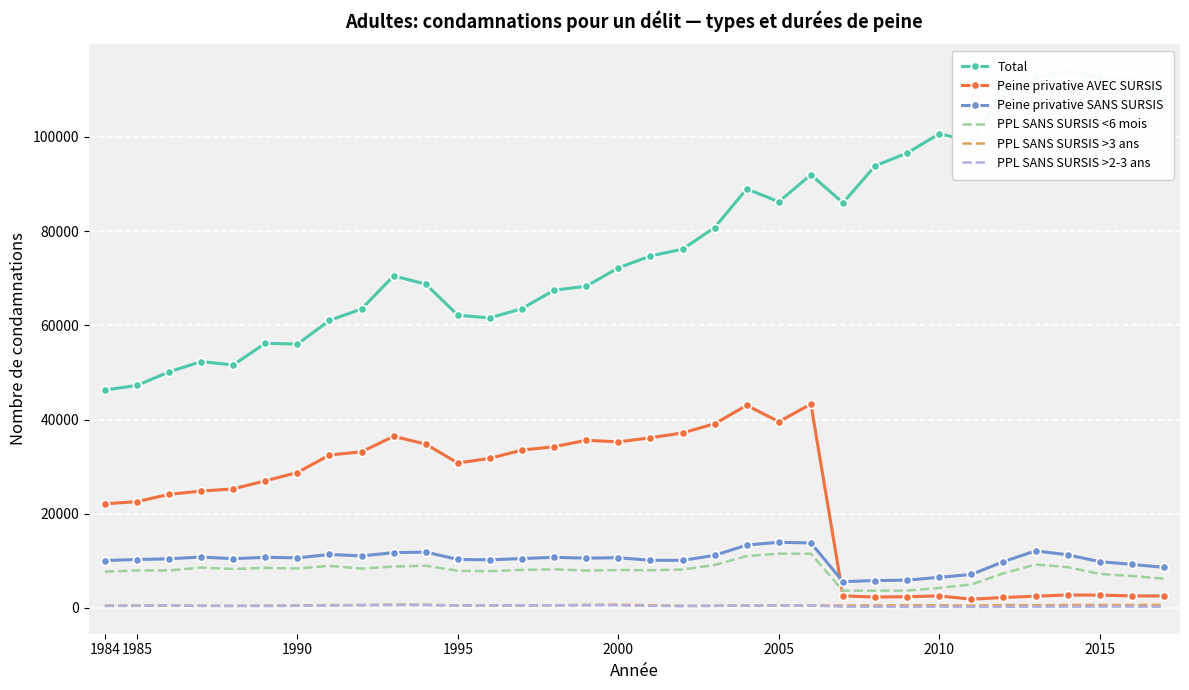

True or false: PPL SANS SURSIS >3 ans and PPL SANS SURSIS <6 mois cross at least once.

False